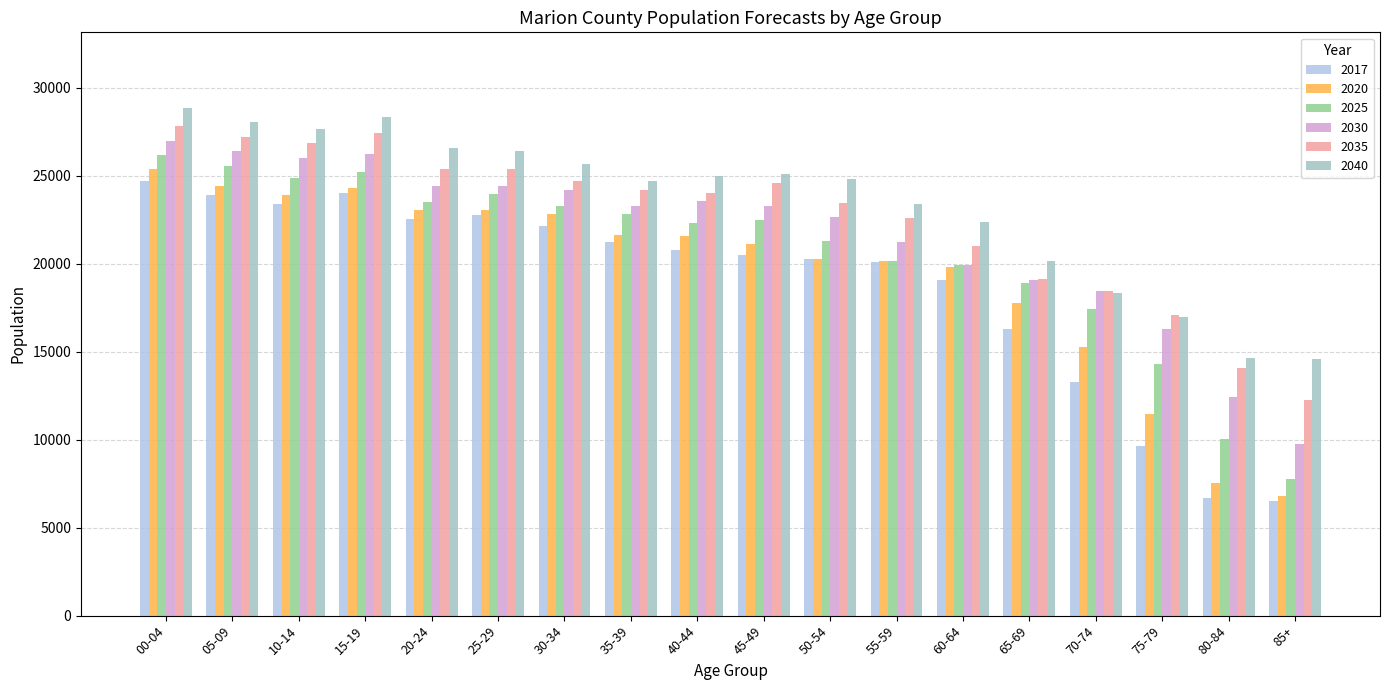

Where does the 2035 series first go above 24174?

00-04